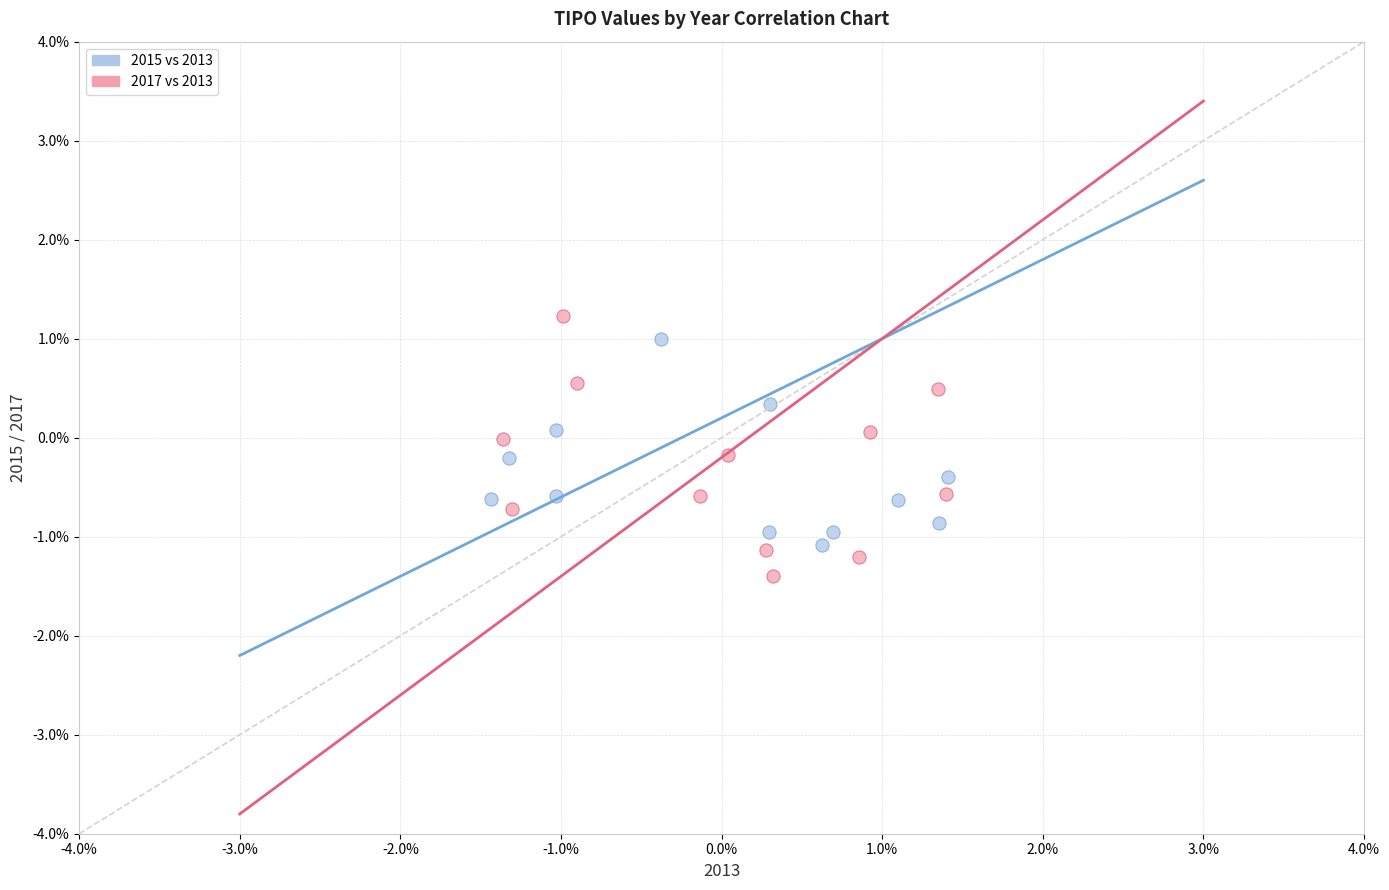

What are all the series names shown in the legend?

2015 vs 2013, 2017 vs 2013